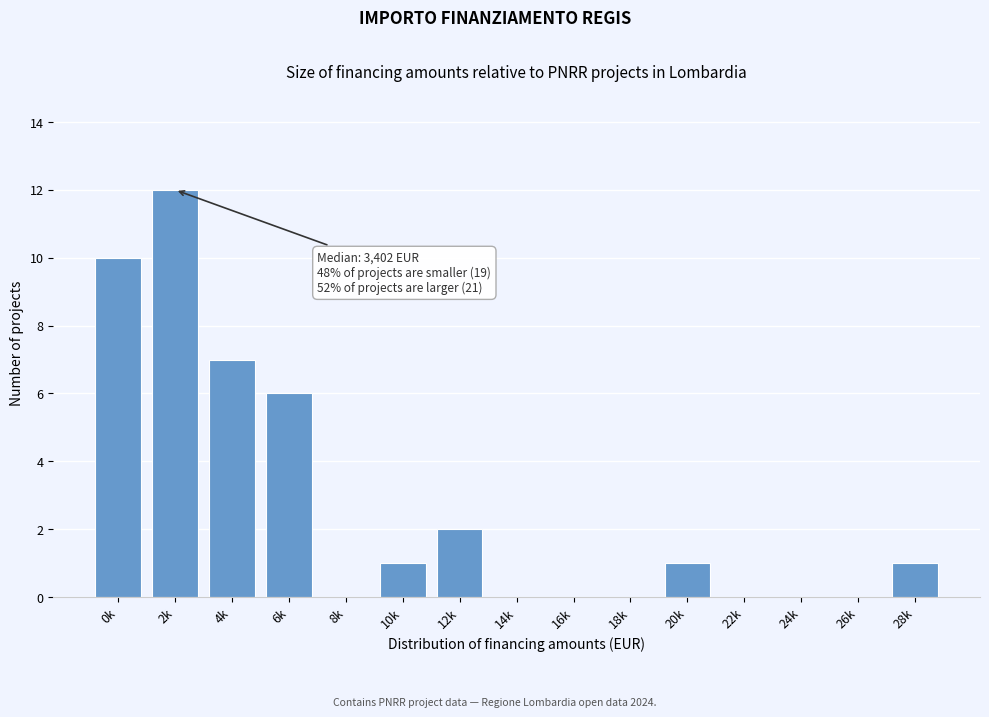

Reading left to right, extract all data points from this chart.

0k=10	2k=12	4k=7	6k=6	8k=0	10k=1	12k=2	14k=0	16k=0	18k=0	20k=1	22k=0	24k=0	26k=0	28k=1